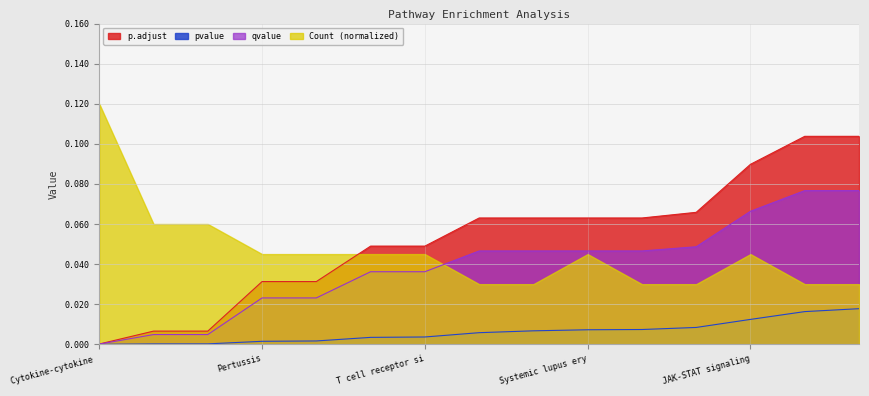

At which category is the sum across all series the highest?

Fc epsilon RI signaling pathway